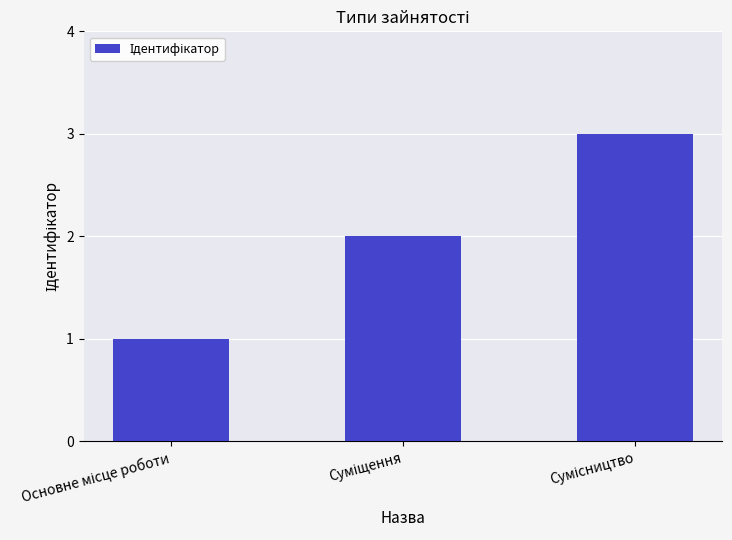

How many data points are less than 2?

1